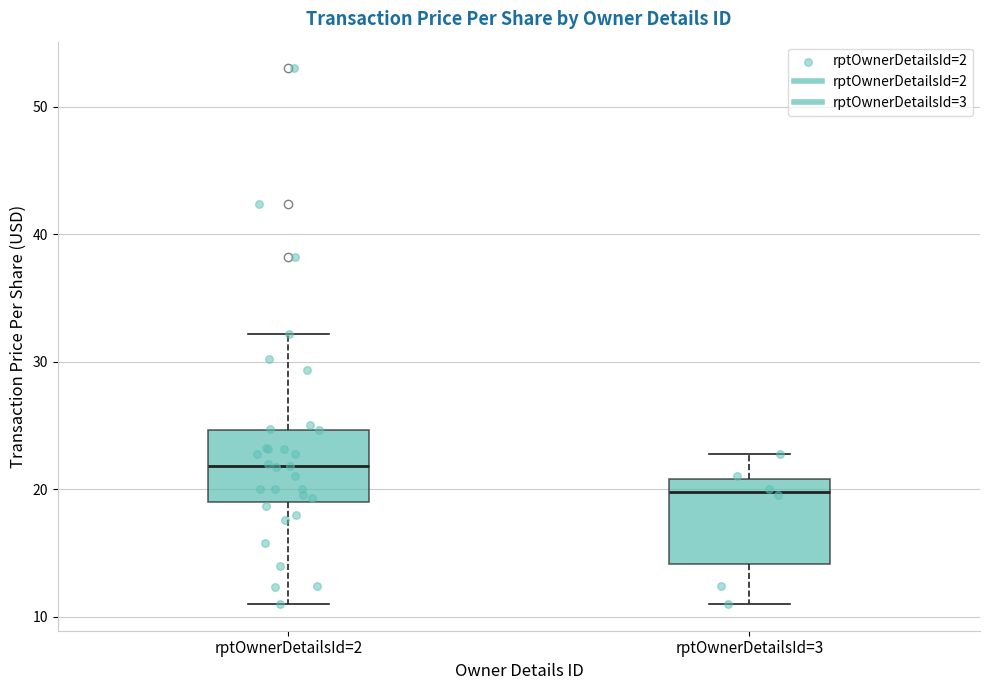

Reading left to right, read every box against the y-axis: the position of its median line, the range the box covers, and the ends of its whiskers. The values are not printed on the chart, so give them approximately, as read against the axis.

rptOwnerDetailsId=2: median 22, box 19 to 25, whiskers 11 to 32
rptOwnerDetailsId=3: median 20, box 14 to 21, whiskers 11 to 23